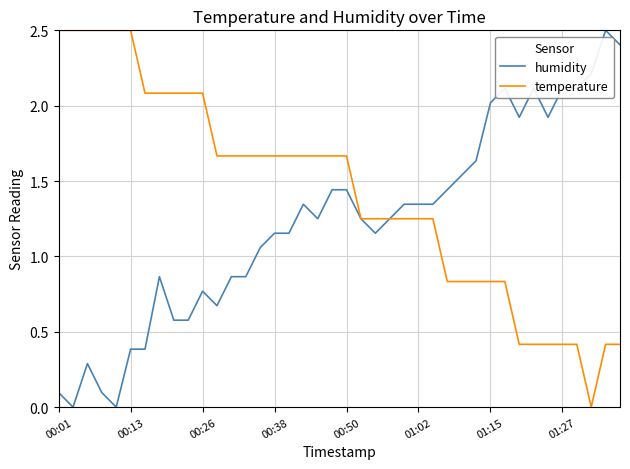

Rank the series by their average value, from highest to lowest.

temperature, humidity